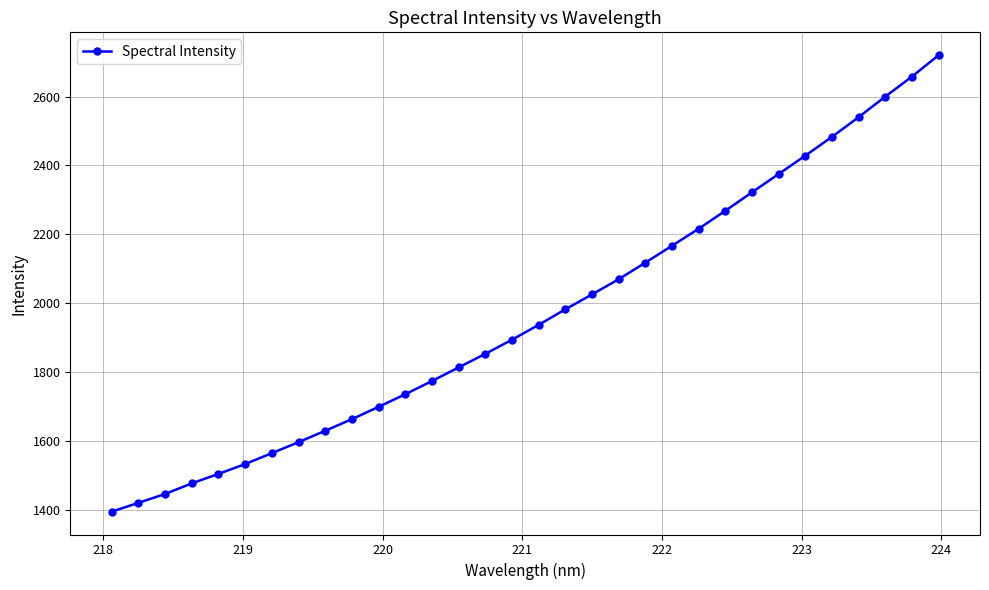

True or false: the data has more than 1 interior local peaks.

False